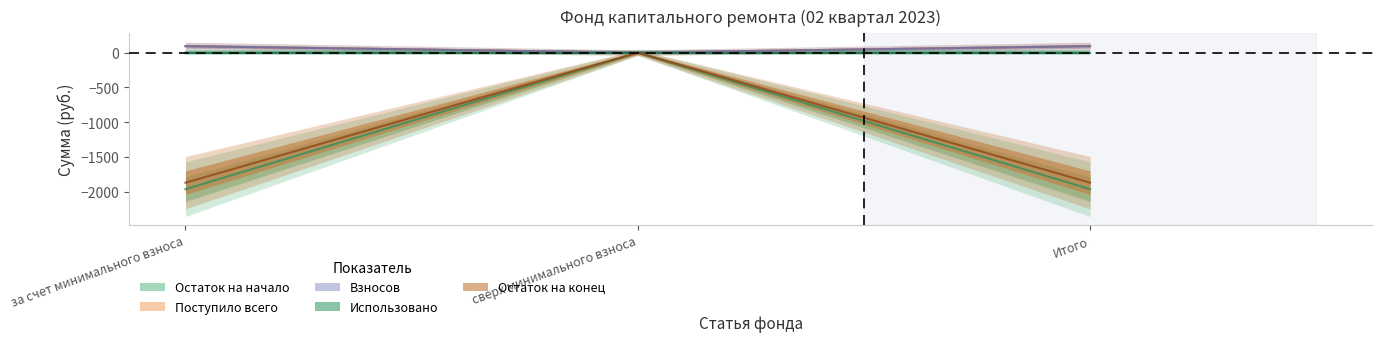

Which has a higher value, Итого or за счет минимального взноса?

Итого